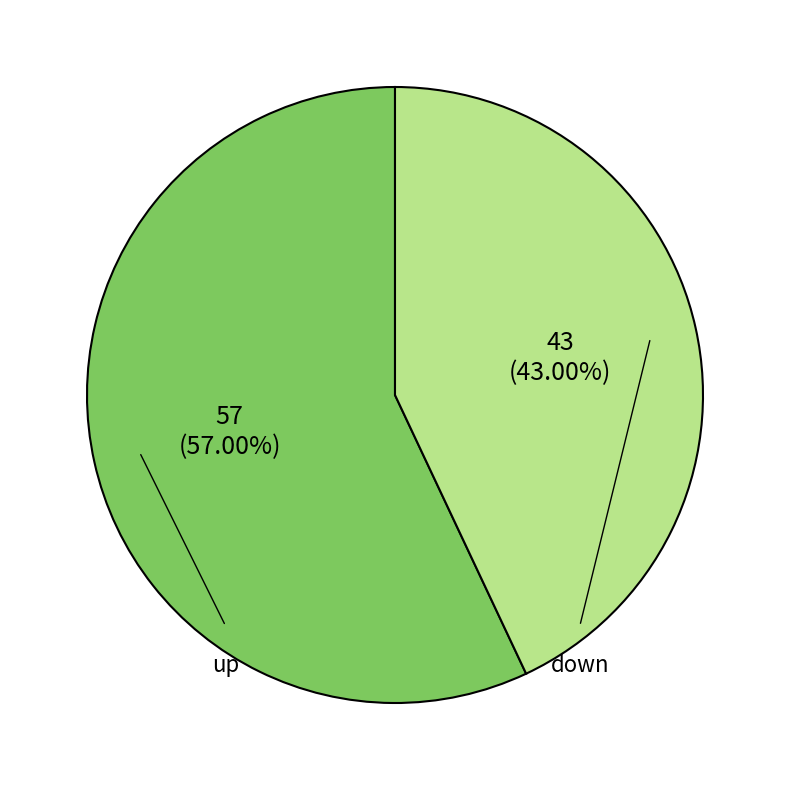

Rank the categories by value from lowest to highest.

down, up